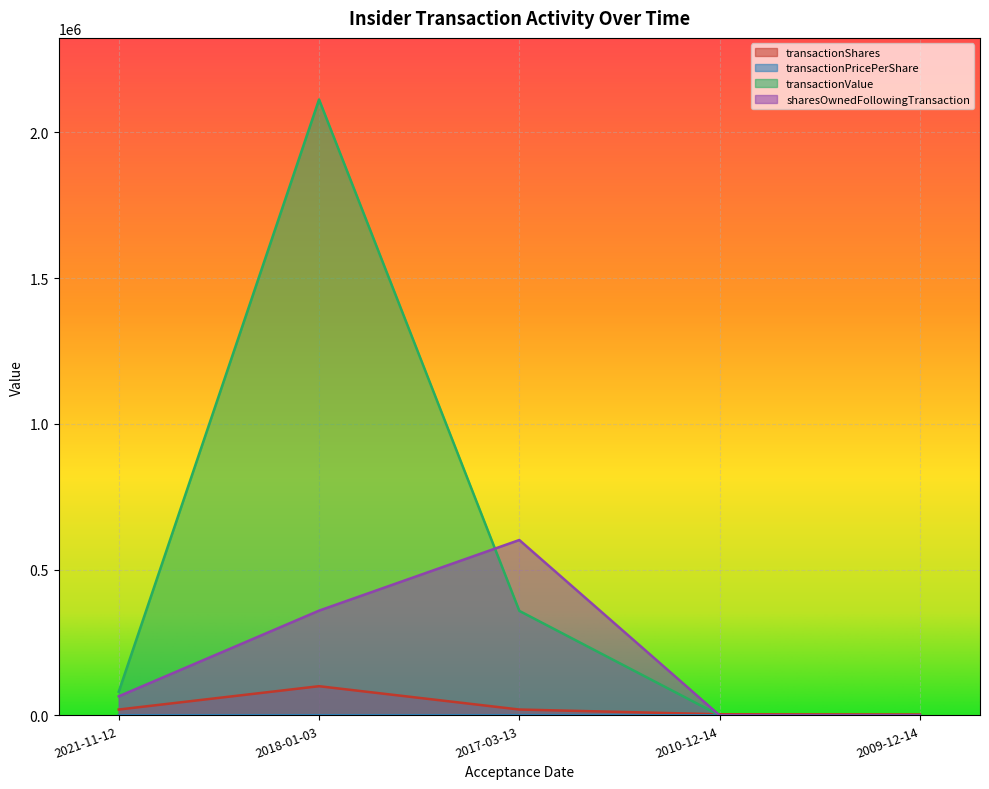

Between 2018-01-03 and 2017-03-13, which series saw the biggest shift?

transactionValue